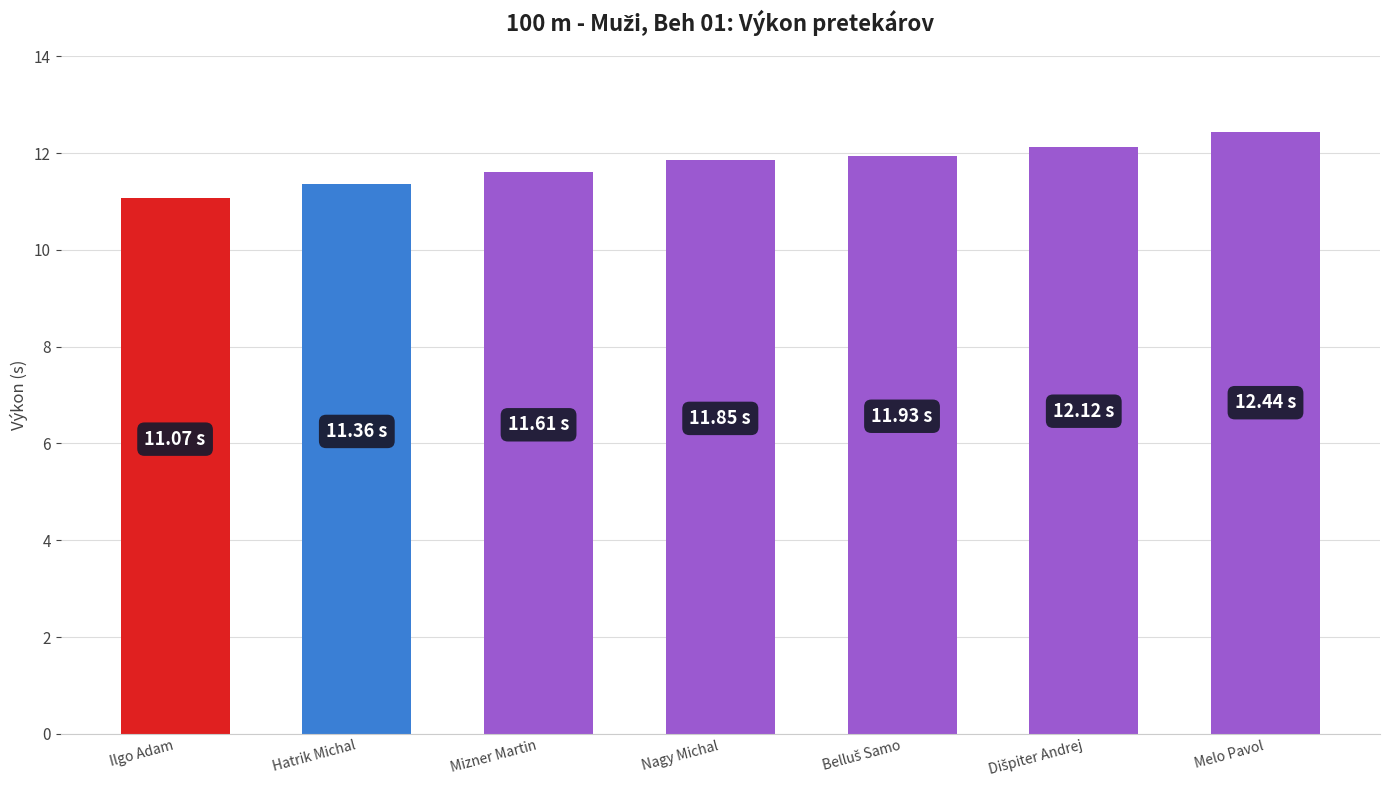

Which has a higher value, Hatrik Michal or Melo Pavol?

Melo Pavol